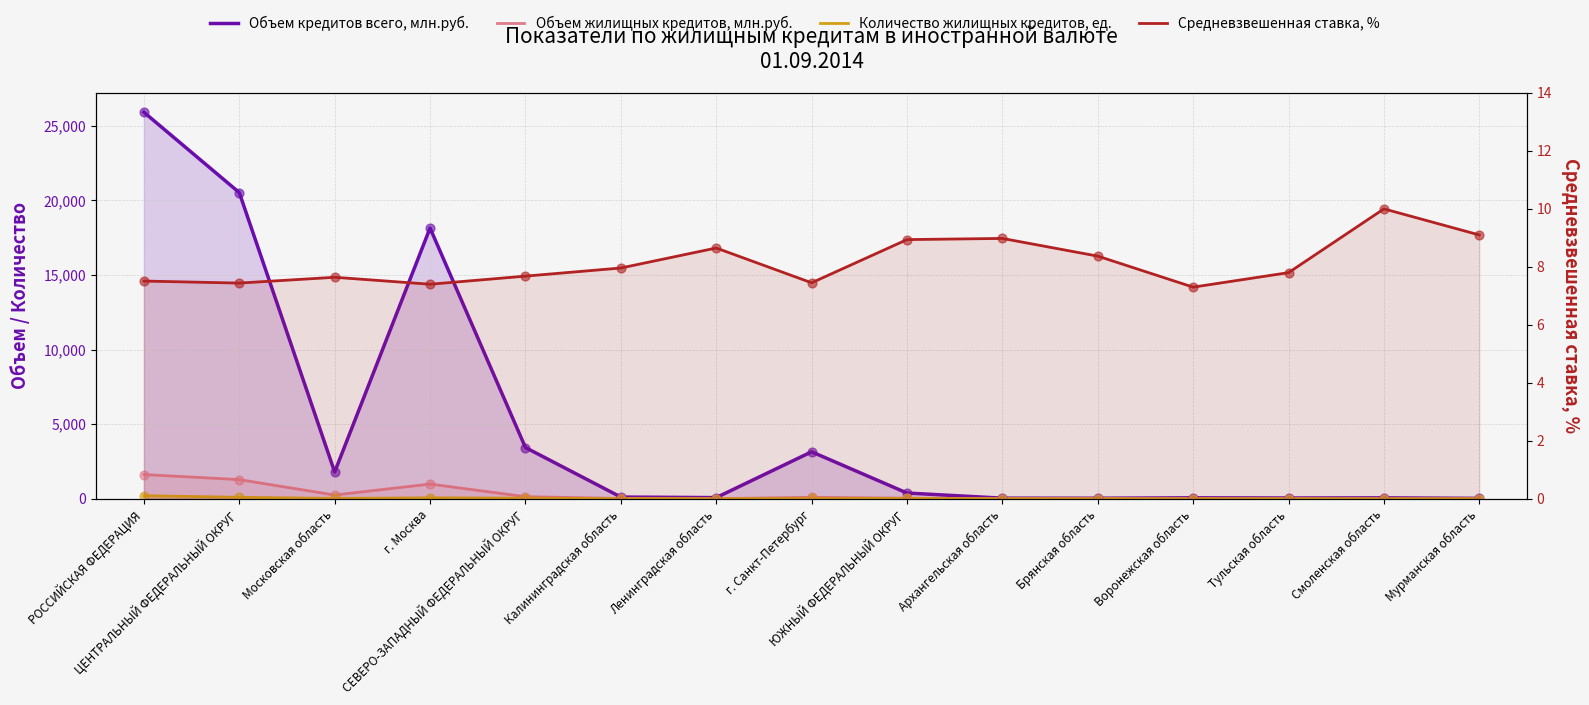

At how many categories does at least one series exceed 18328?

2